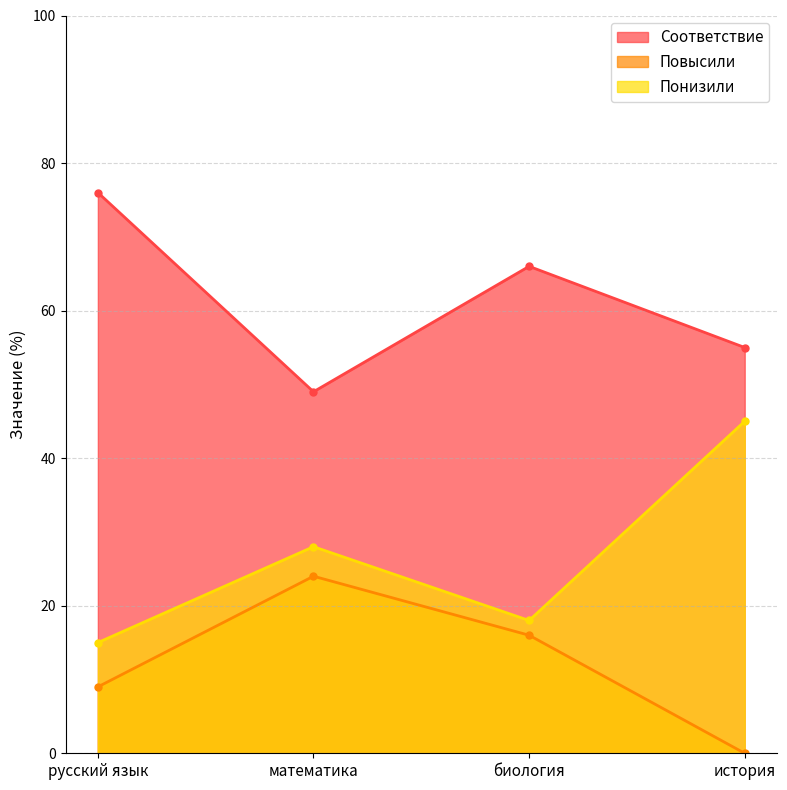

Is the value of Соответствие at математика greater than the value of Понизили at математика?

Yes